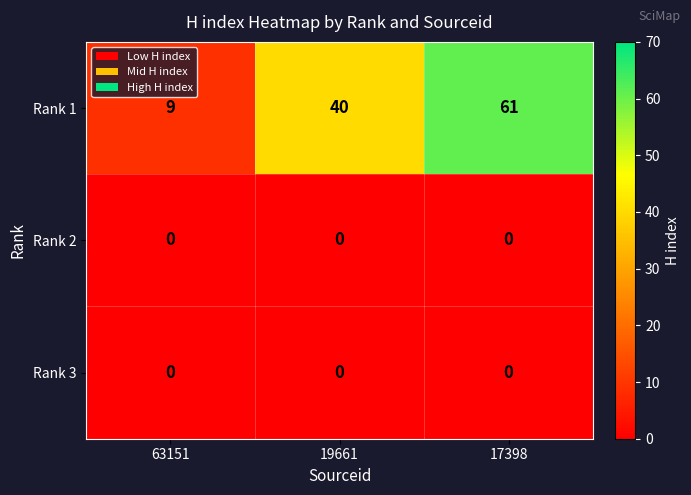

What is the spread (max minus min) of values at 63151?

9